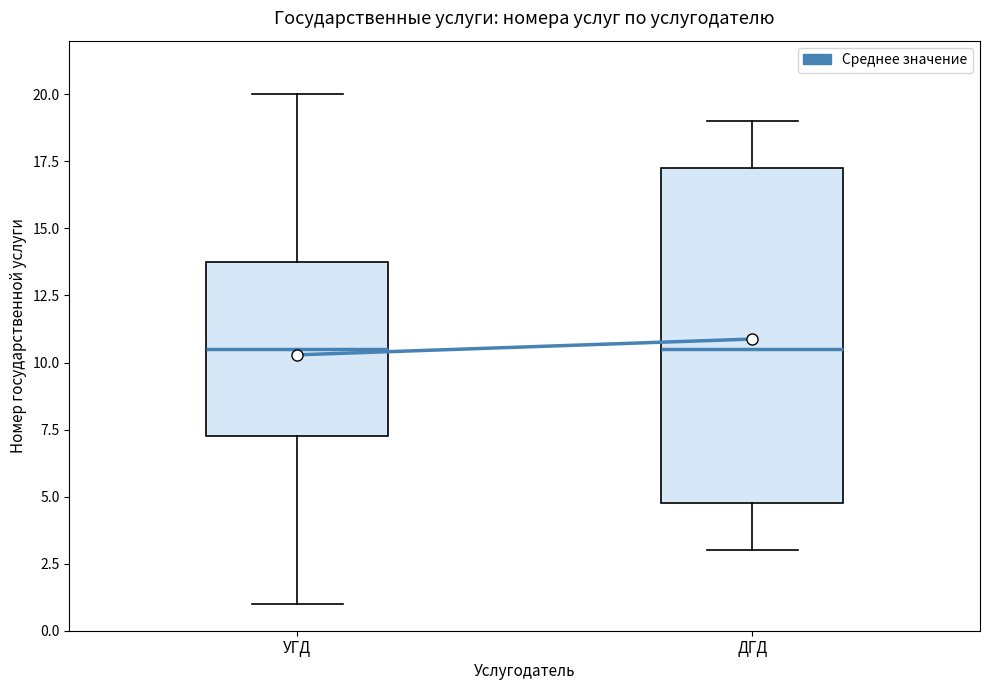

Where does the median line of the box for ДГД sit on the y-axis? The values are not printed on the chart, so give them approximately, as read against the axis.

10.5